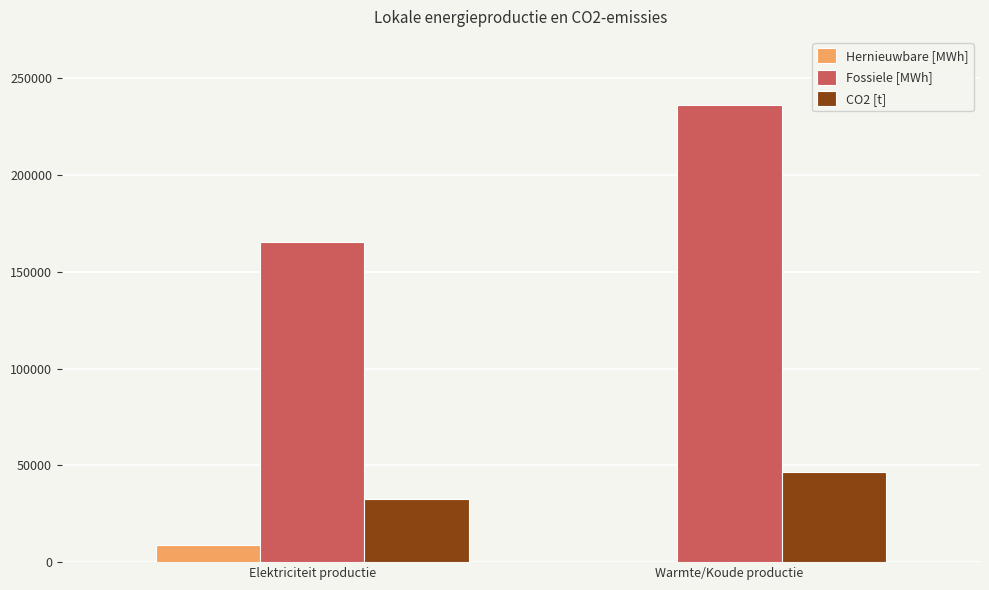

What is the sum of all Fossiele [MWh] values?

401553.6